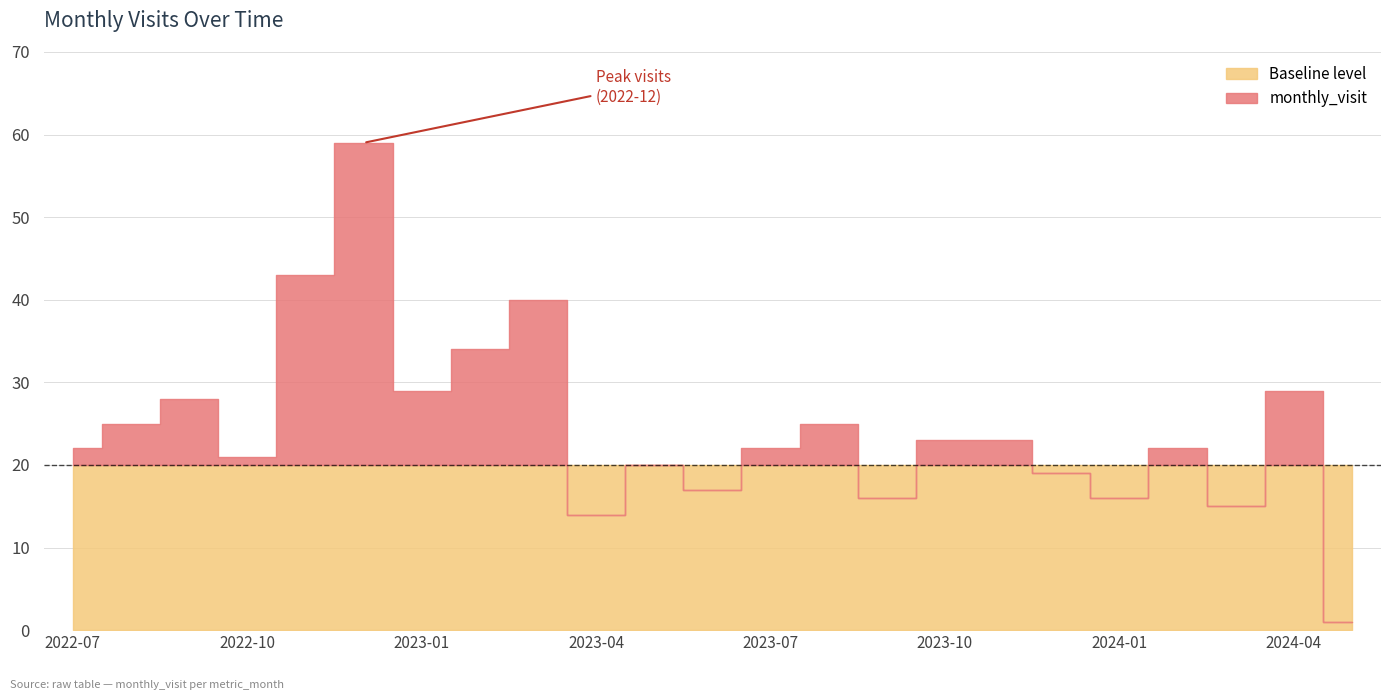

Reading left to right, what are all the values shown in this chart?

2022-07=22	2022-08=25	2022-09=28	2022-10=21	2022-11=43	2022-12=59	2023-01=29	2023-02=34	2023-03=40	2023-04=14	2023-05=20	2023-06=17	2023-07=22	2023-08=25	2023-09=16	2023-10=23	2023-11=23	2023-12=19	2024-01=16	2024-02=22	2024-03=15	2024-04=29	2024-05=1